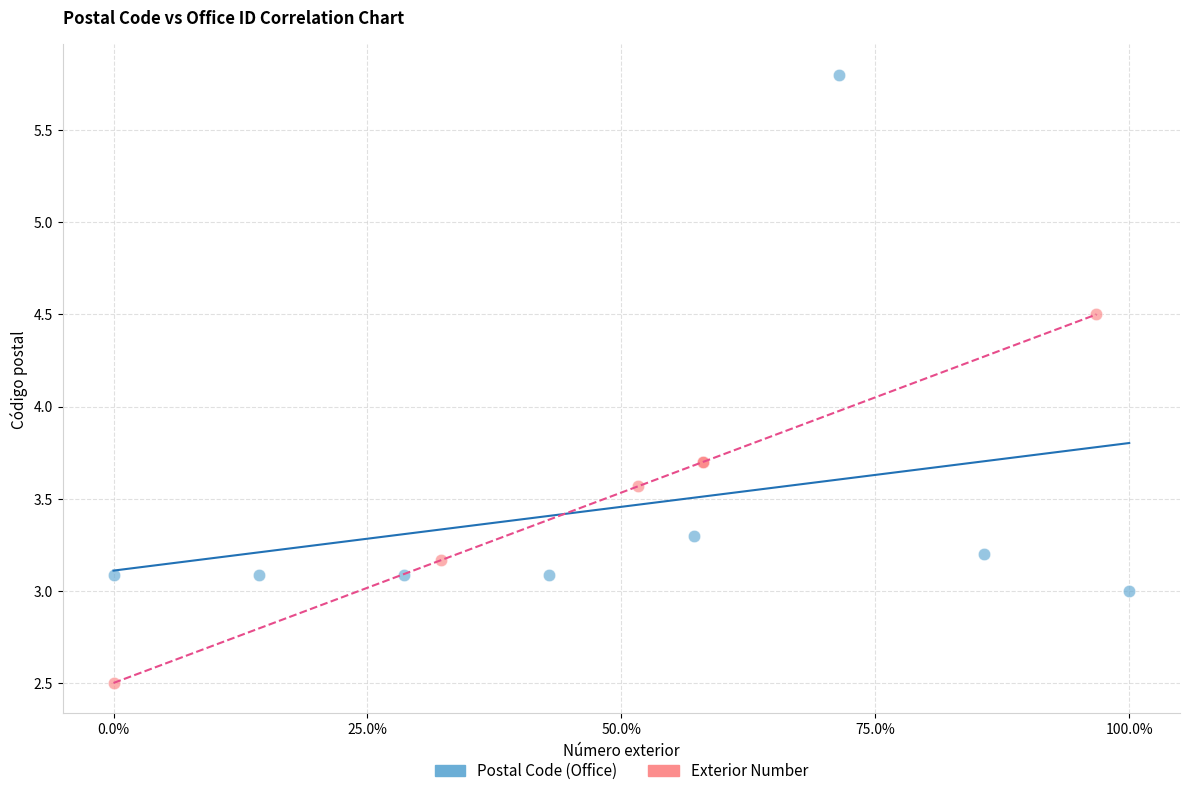

Which series contains the lowest Y value?

Exterior Number